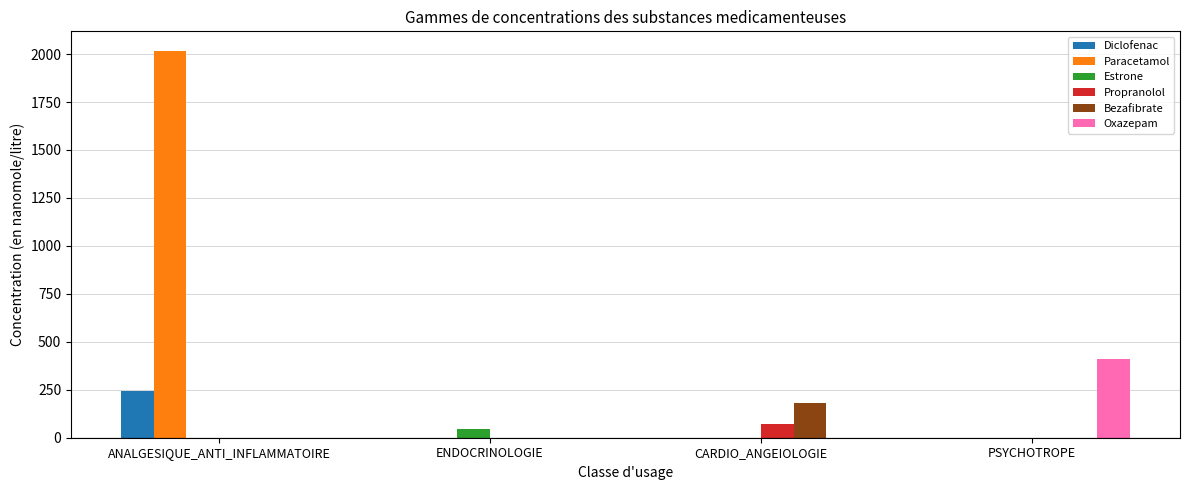

Reading left to right, what are all the values shown in this chart?

Diclofenac: 243.1	0.0	0.0	0.0
Paracetamol: 2017.7	0.0	0.0	0.0
Estrone: 0.0	44.4	0.0	0.0
Propranolol: 0.0	0.0	73.3	0.0
Bezafibrate: 0.0	0.0	182.0	0.0
Oxazepam: 0.0	0.0	0.0	411.6